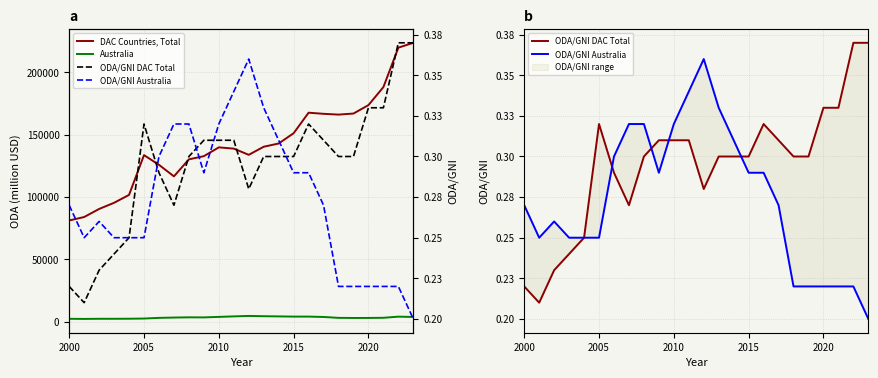

How many lines are shown in the chart?

4